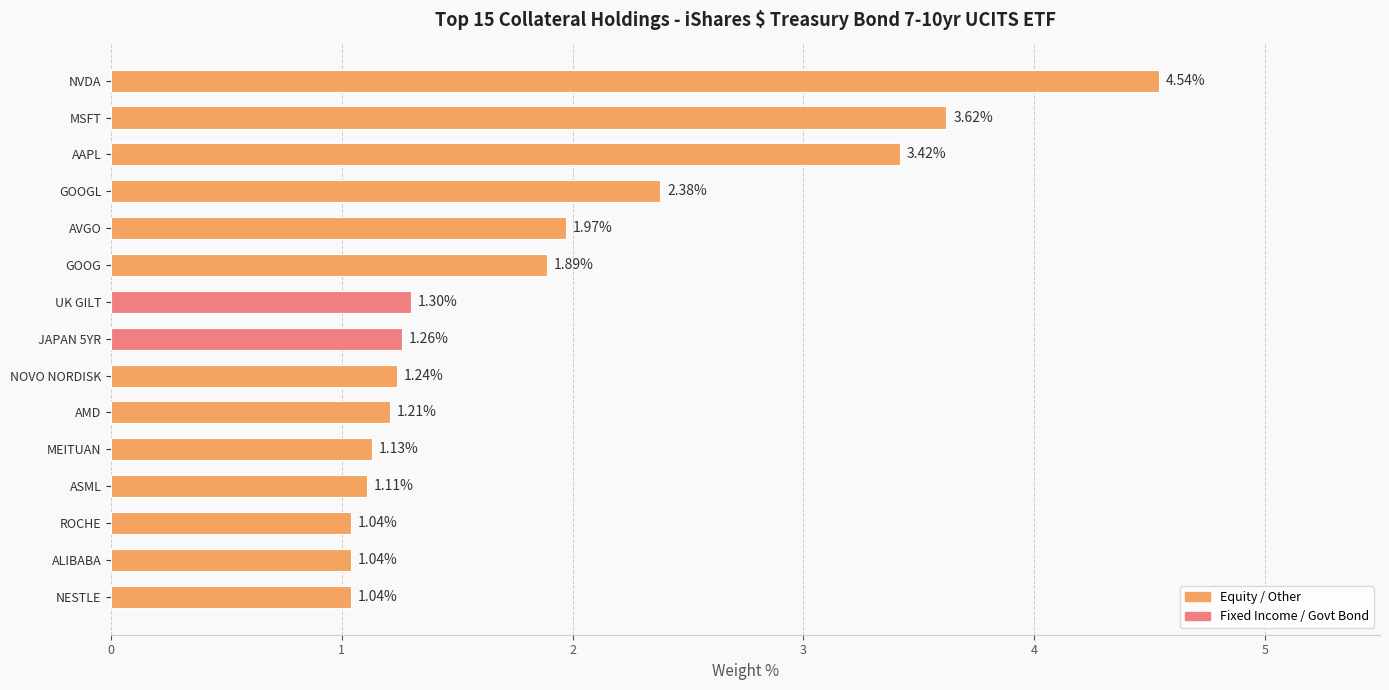

What is the sum of the values at NVDA and ROCHE?

5.6